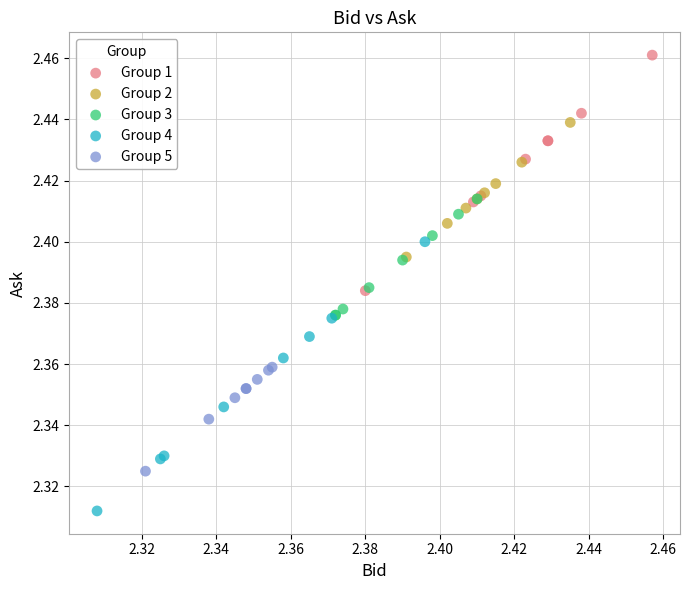

Which series contains the highest Y value?

Group 1